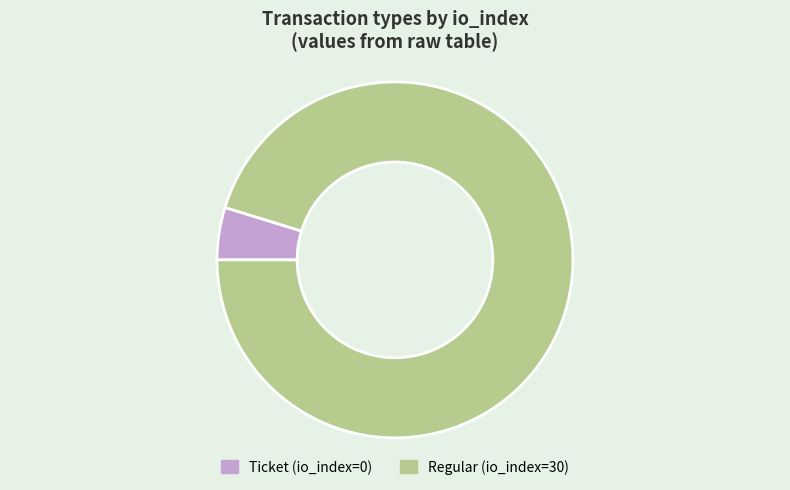

Rank the categories by value from lowest to highest.

Ticket, Regular